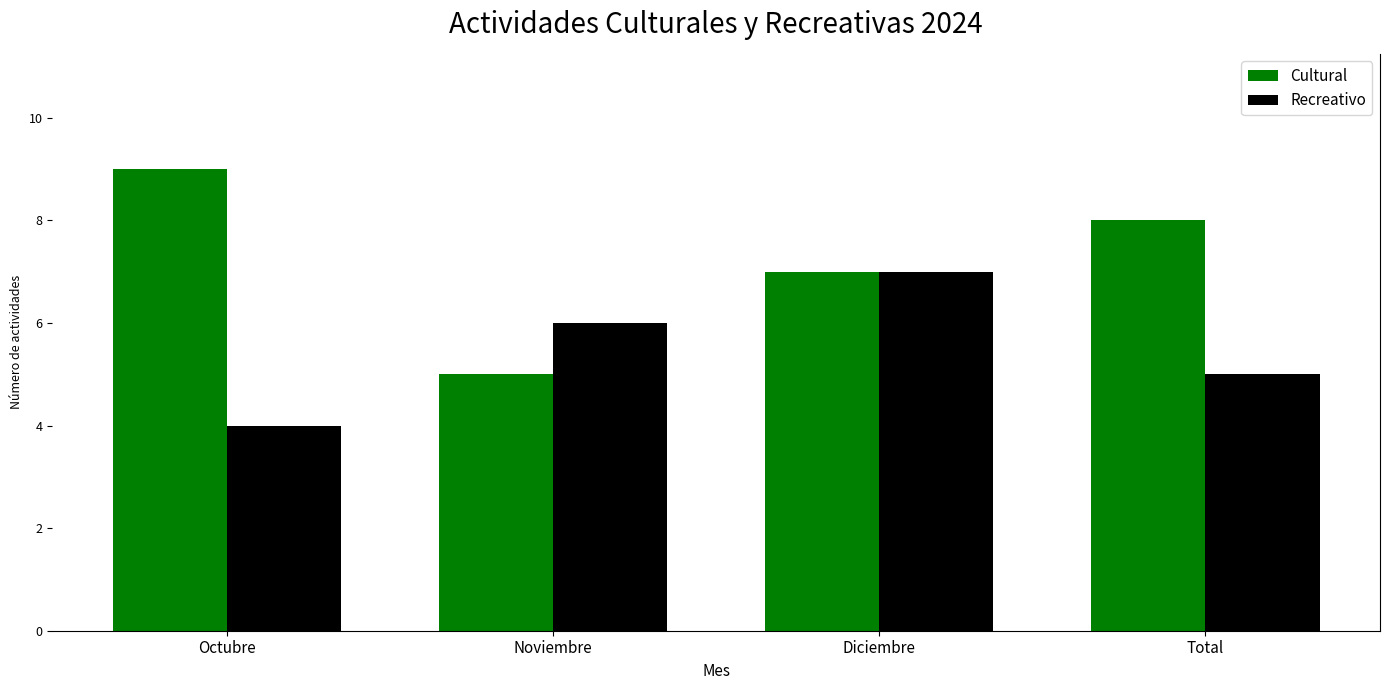

Reading right to left, what are all the values shown in this chart?

Cultural: Total=8	Diciembre=7	Noviembre=5	Octubre=9
Recreativo: Total=5	Diciembre=7	Noviembre=6	Octubre=4